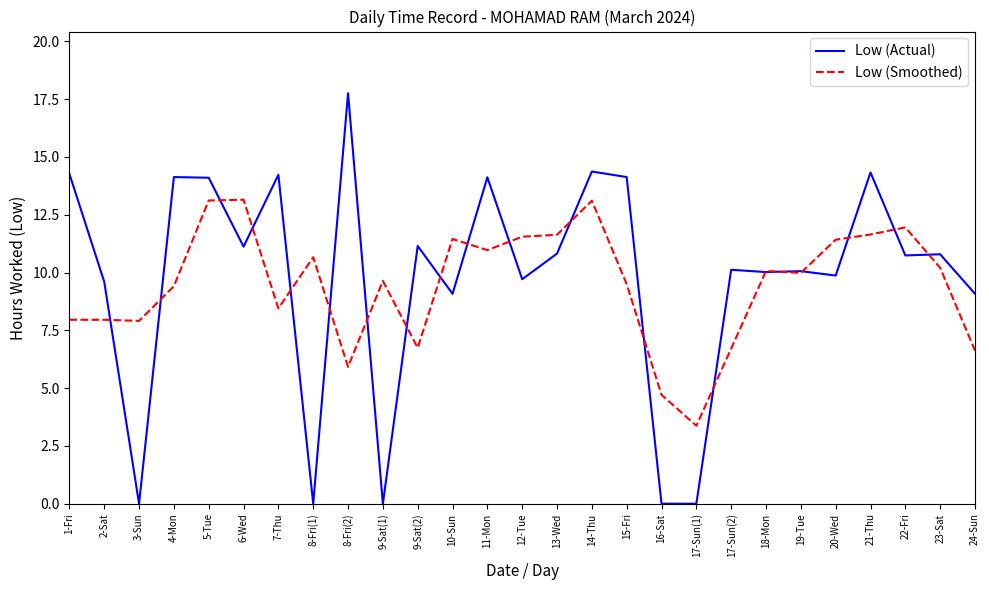

Which category has the lowest value in the Low (Smoothed) series?

17-Sun(1)